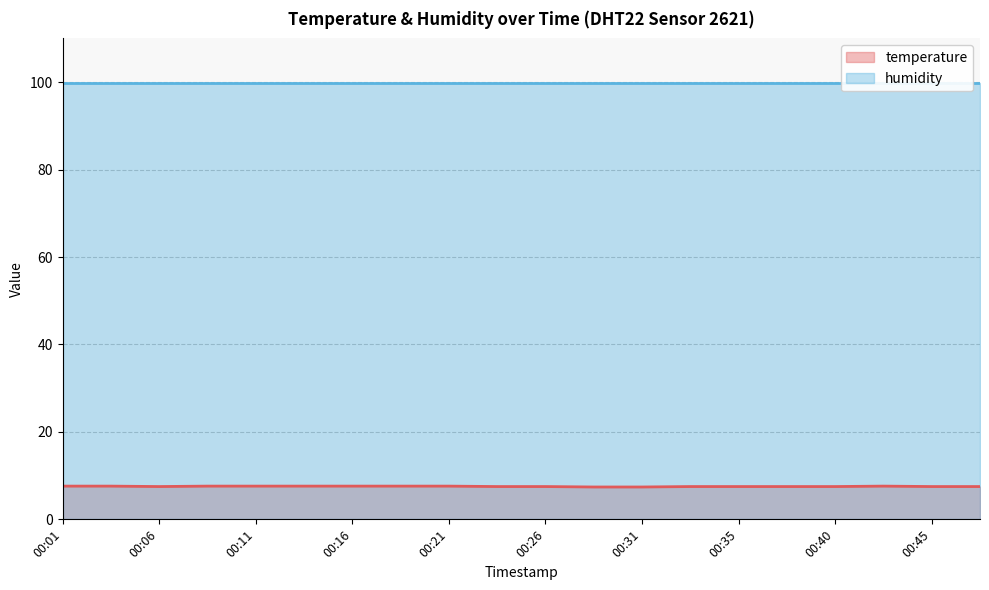

The chart shows a value of 7.5 at 00:06. True or false?

True